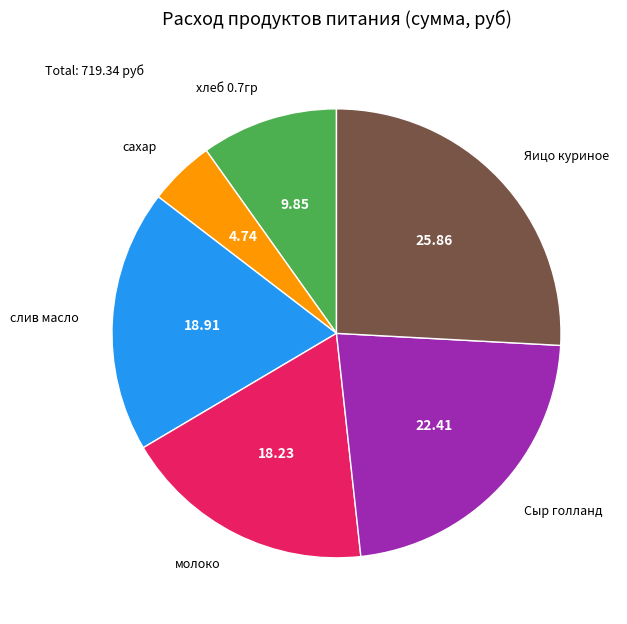

Is there a majority slice in this chart?

No